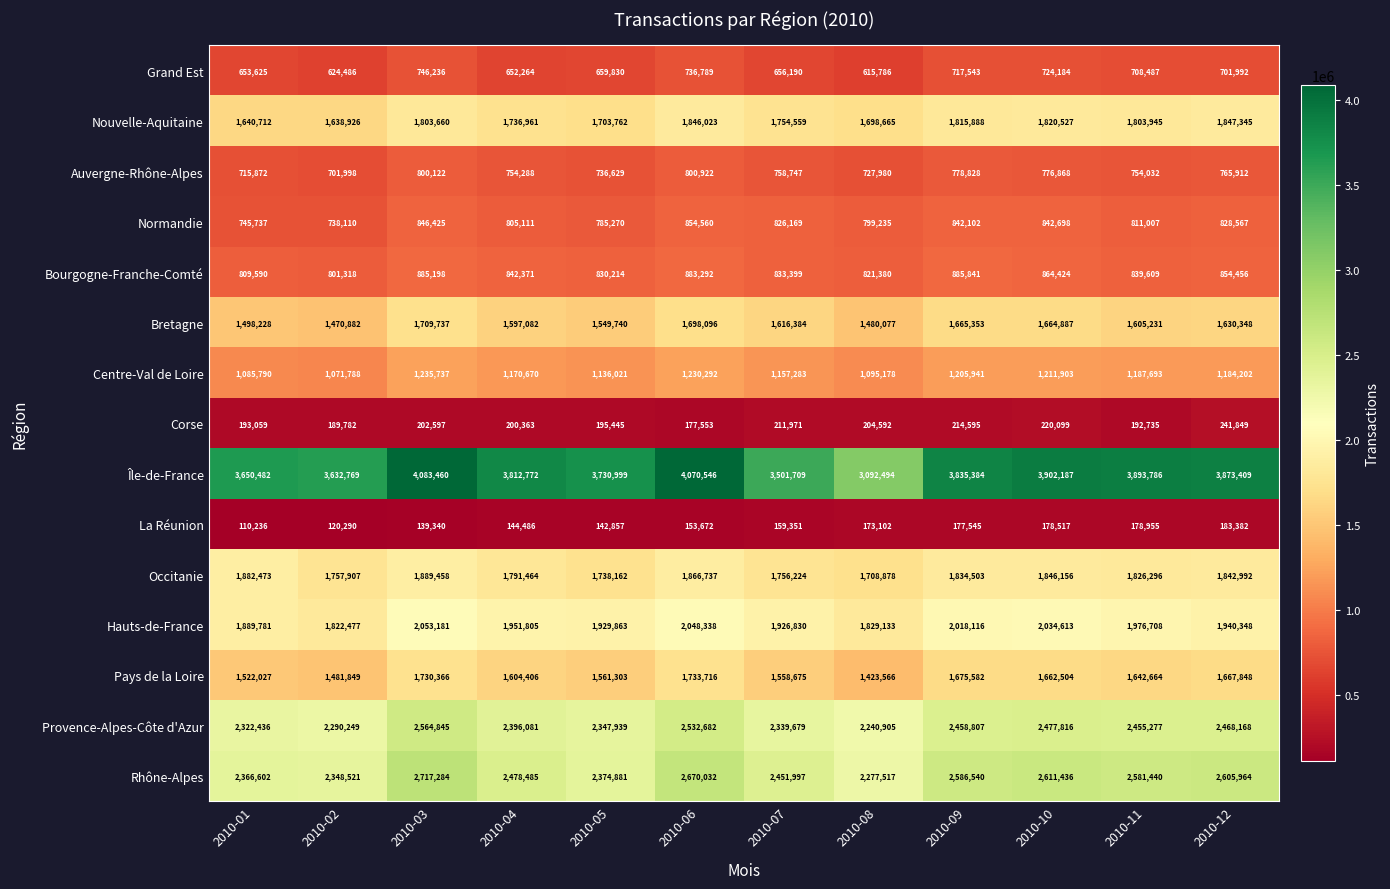

What is the sum of the Centre-Val de Loire values at 2010-12 and 2010-05?

2320223